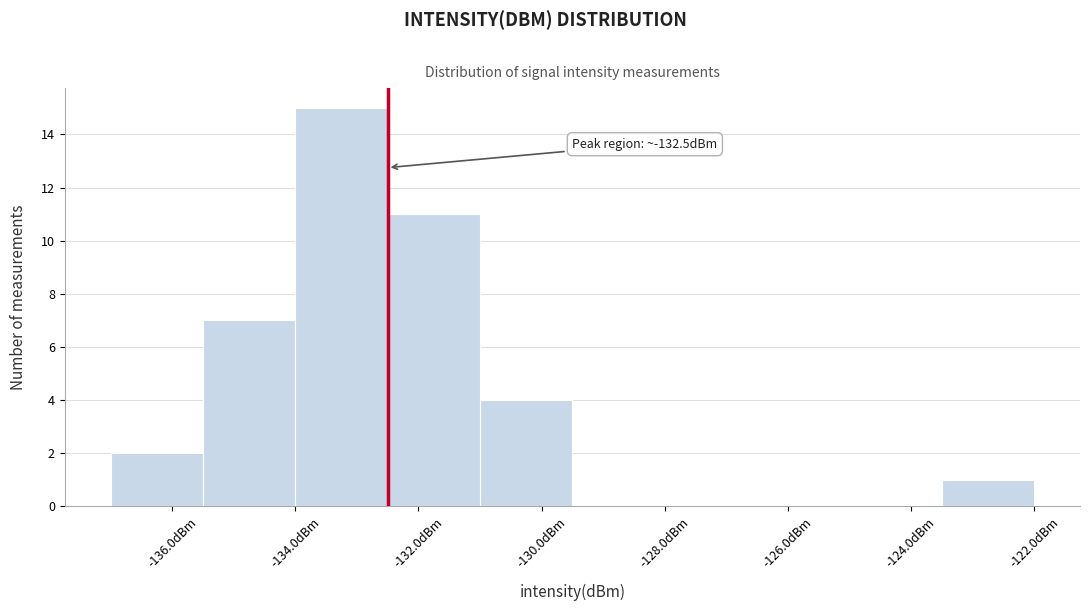

Which range on the x-axis has the tallest bar?

-134.0 to -132.5